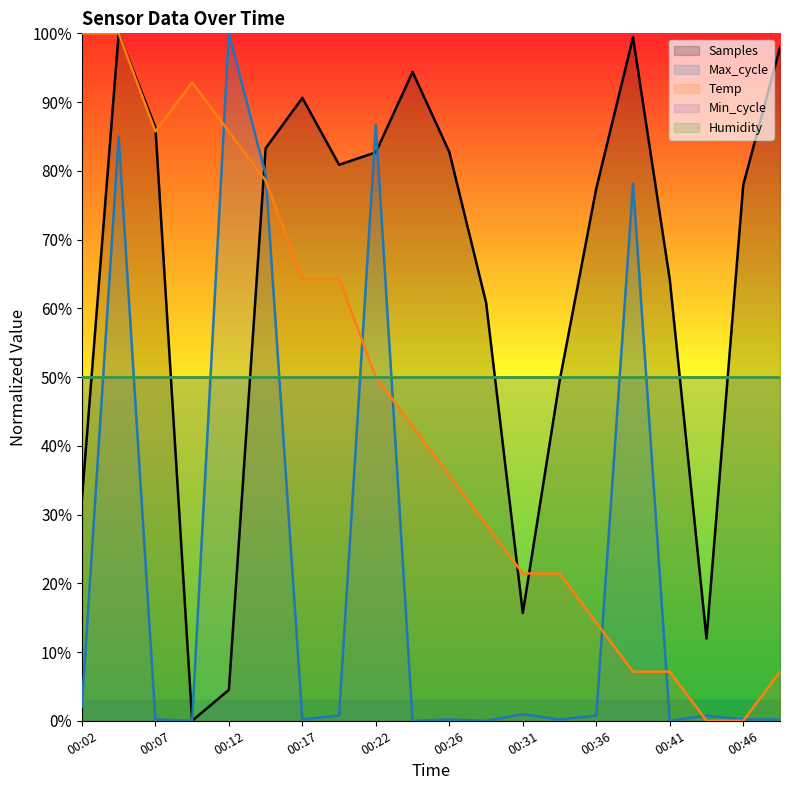

At which label does Samples first exceed 80?

00:04